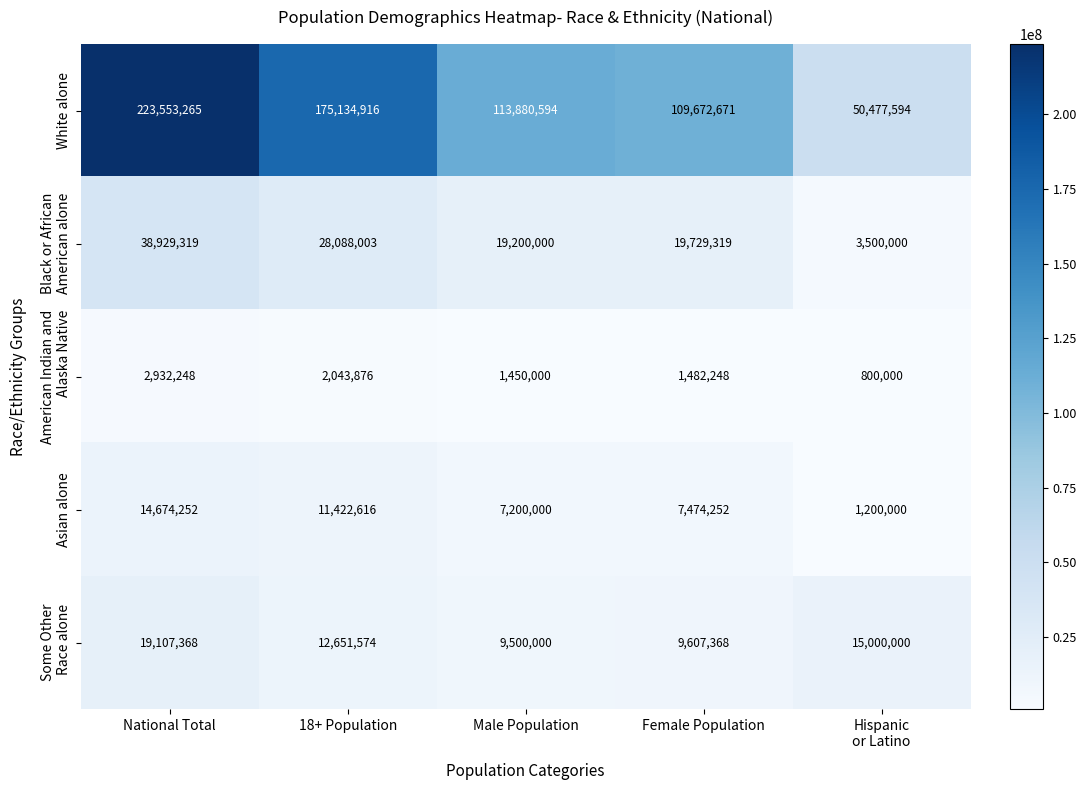

Which label corresponds to the largest value in the chart?

National Total